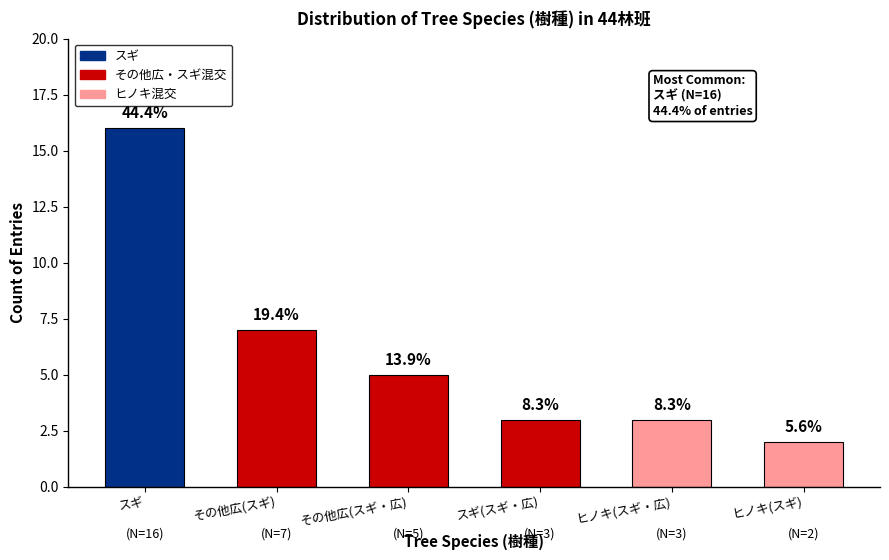

What is the value of the 4th bar from the left?

3